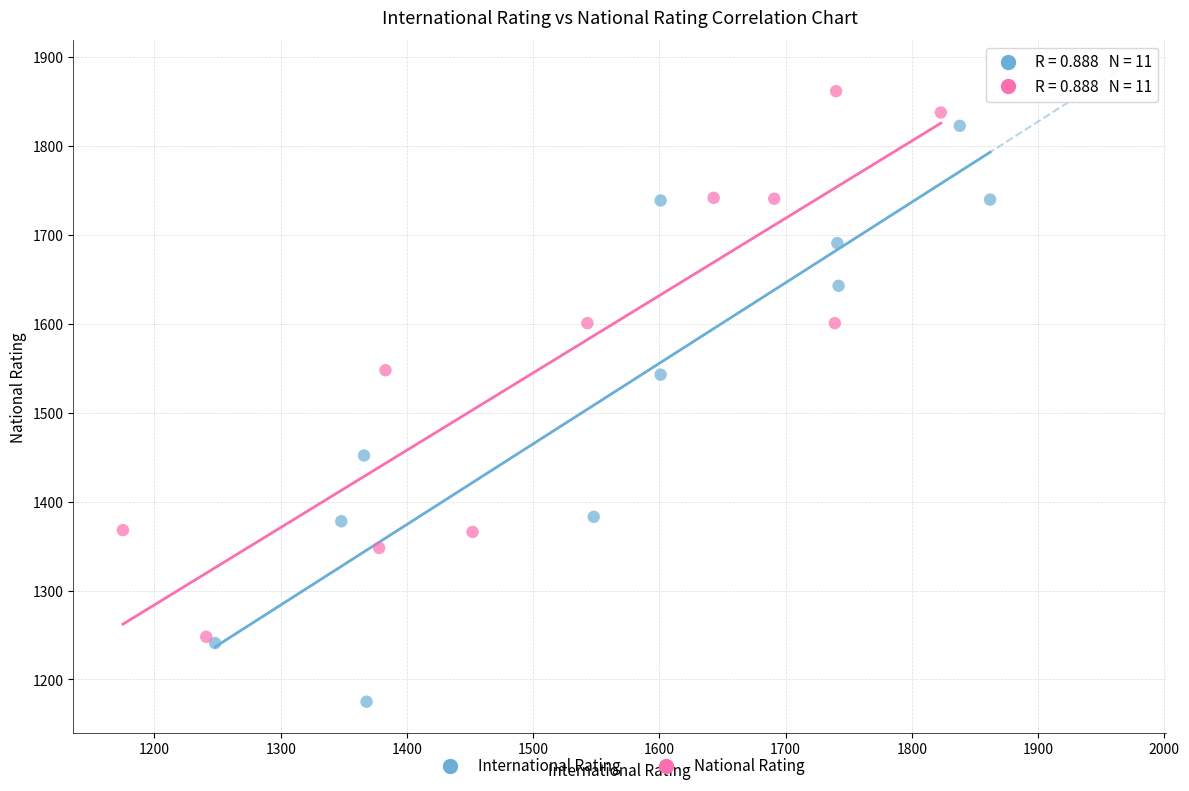

What are all the series names shown in the legend?

International Rating, National Rating